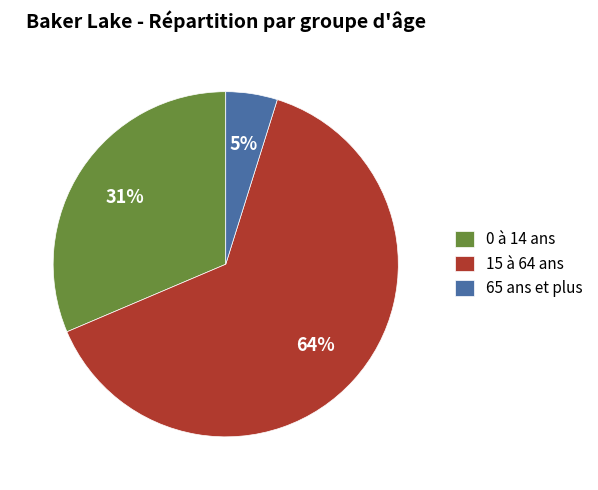

Which category has the smallest portion of the pie?

65 ans et plus